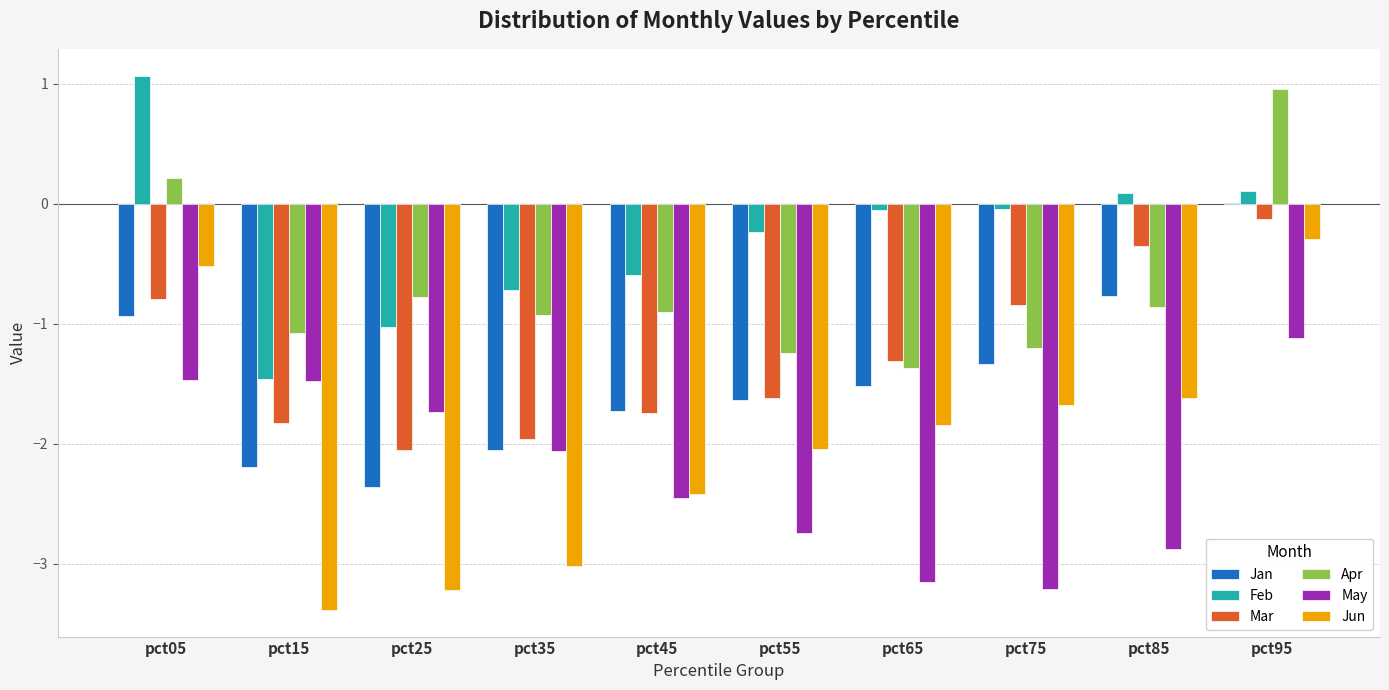

Which category has the highest value in the Jun series?

pct95